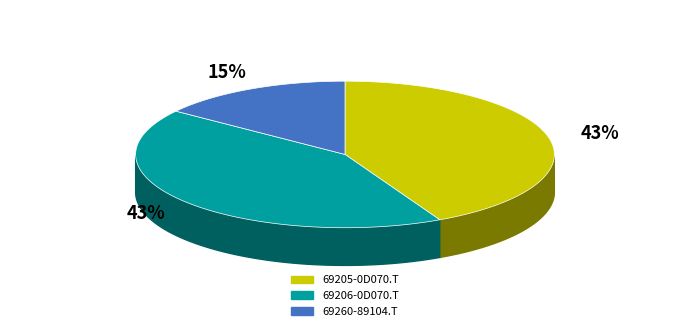

Count the number of slices in the pie.

3